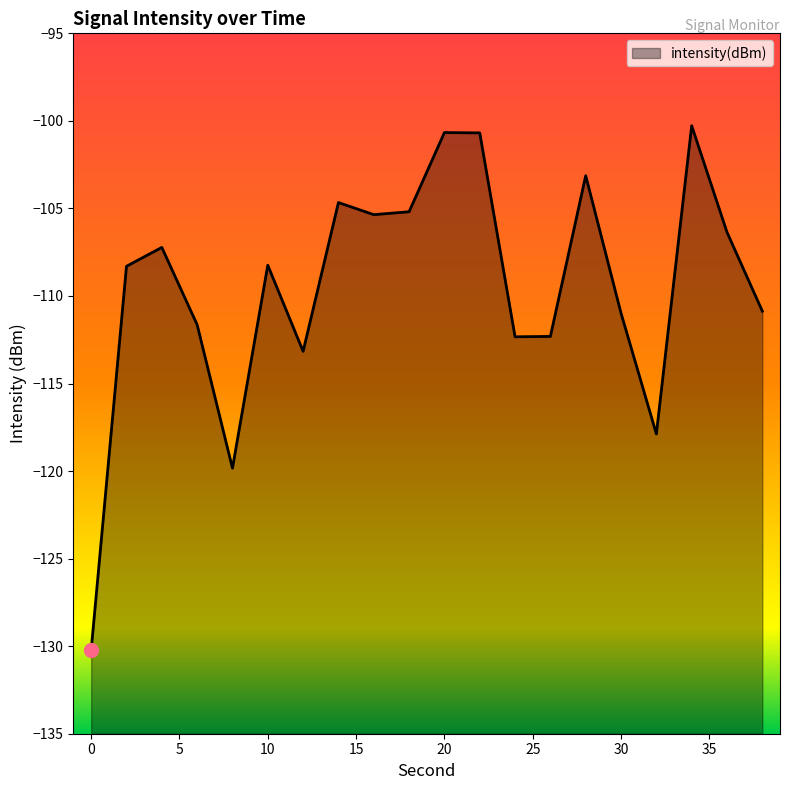

What is the change in value from 20 to 38?

-10.2